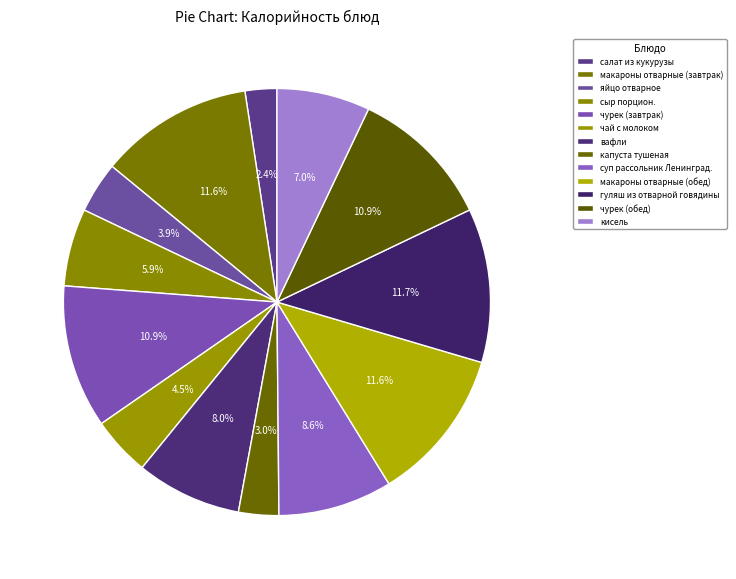

To the nearest percent, what percentage of the pie is вафли?

8%